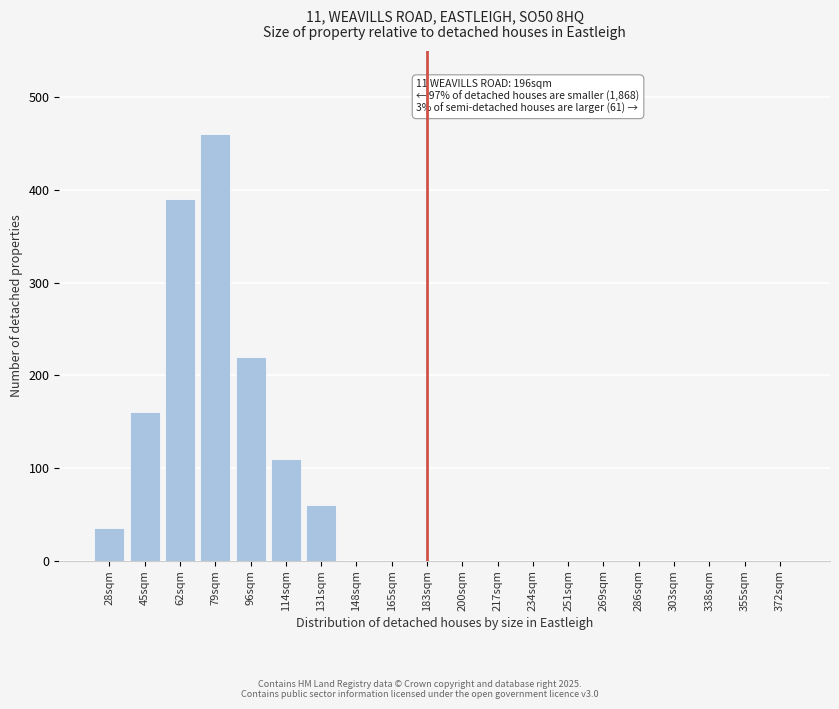

Reading right to left, what are all the values shown in this chart?

372sqm=0	355sqm=0	338sqm=0	303sqm=0	286sqm=0	269sqm=0	251sqm=0	234sqm=0	217sqm=0	200sqm=0	183sqm=0	165sqm=0	148sqm=0	131sqm=60	114sqm=110	96sqm=220	79sqm=460	62sqm=390	45sqm=160	28sqm=35